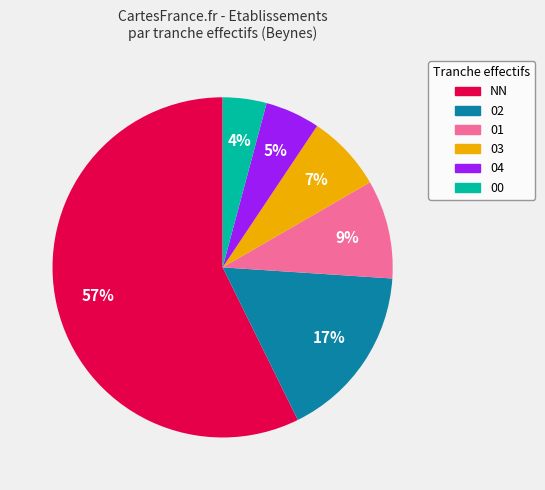

Rank the categories by value from highest to lowest.

NN, 02, 01, 03, 04, 00